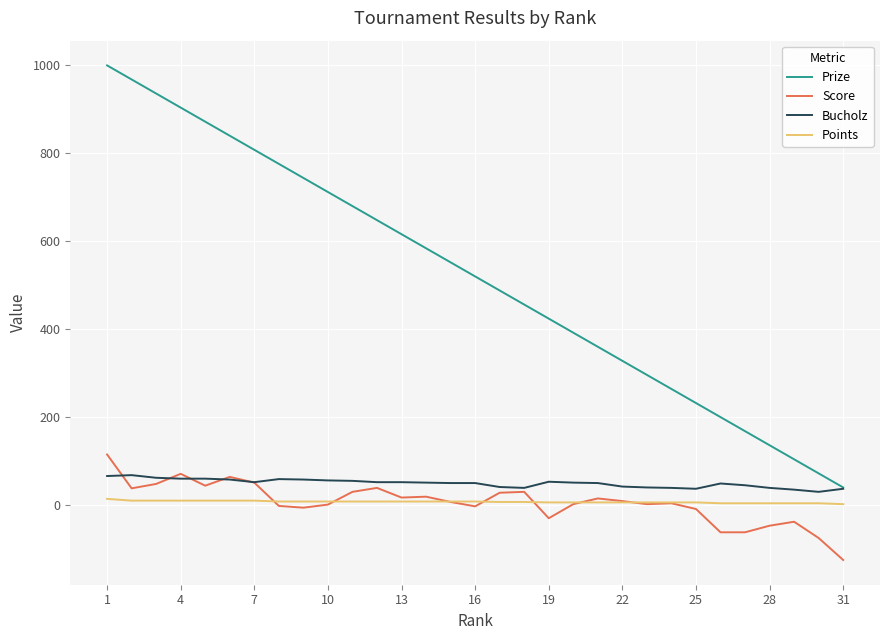

Which series has the widest spread of values?

Prize